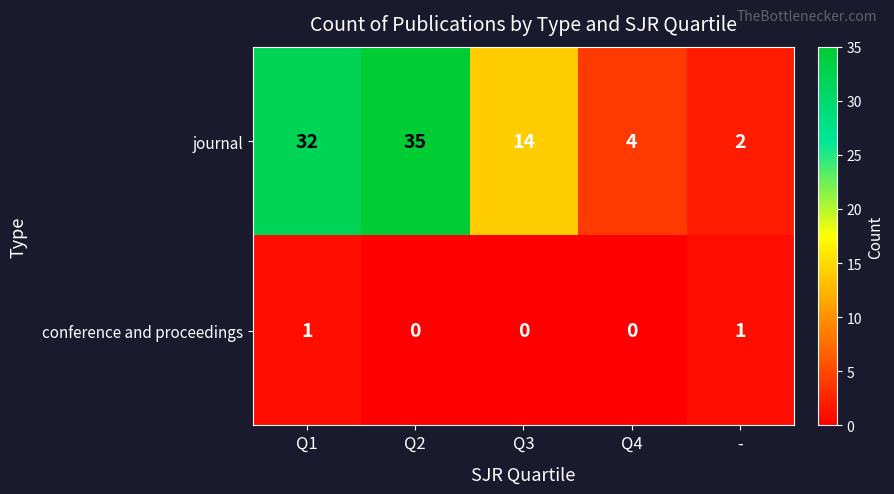

List the series in order of their peak value, highest first.

journal, conference and proceedings